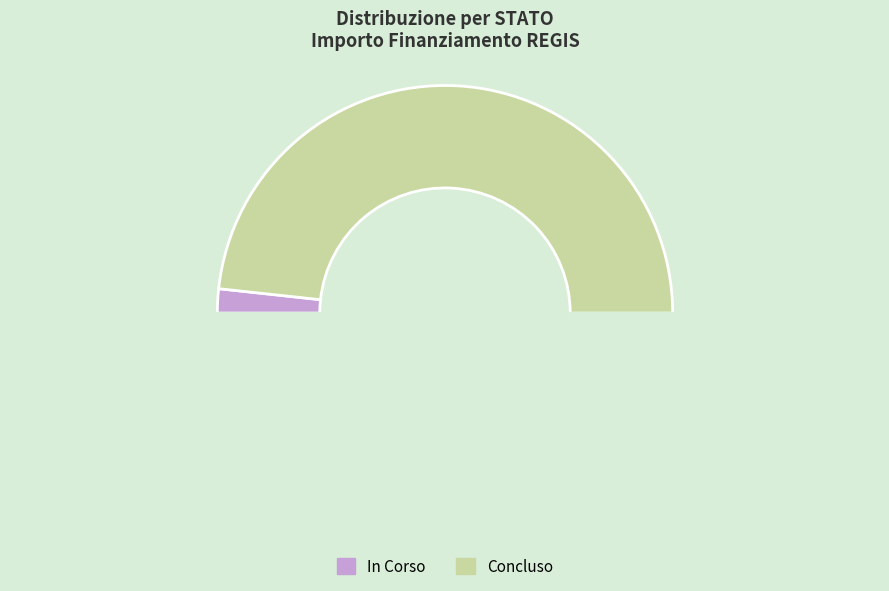

Count the number of slices in the pie.

3